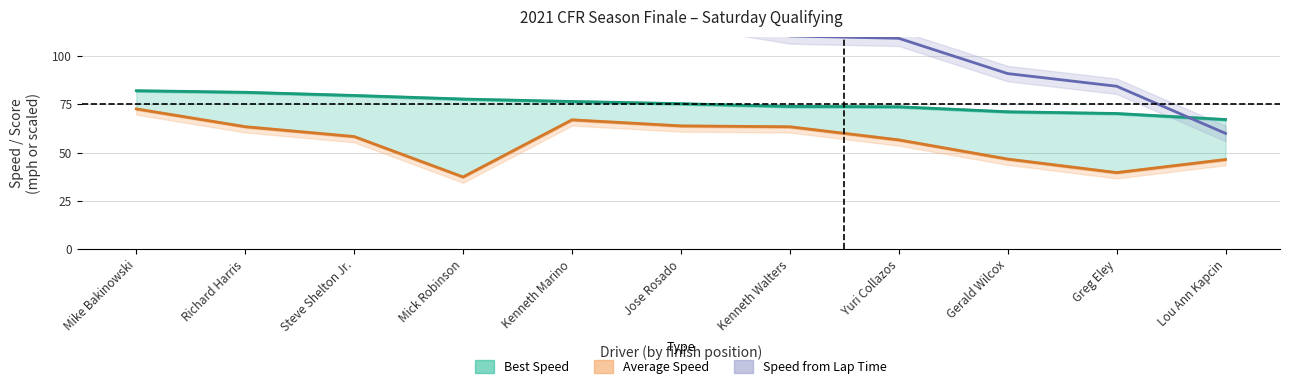

Where does the Speed from Lap Time series first go above 119?

Mike Bakinowski